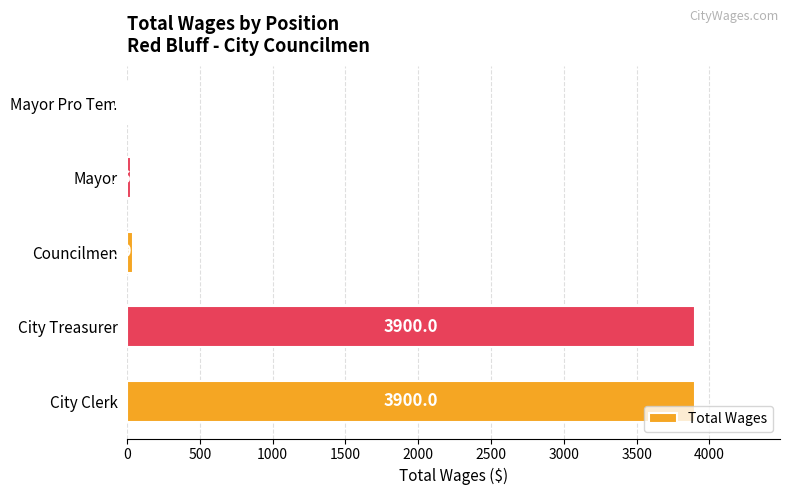

What is the ratio of the value at City Treasurer to the value at Mayor Pro Tem?

300.0